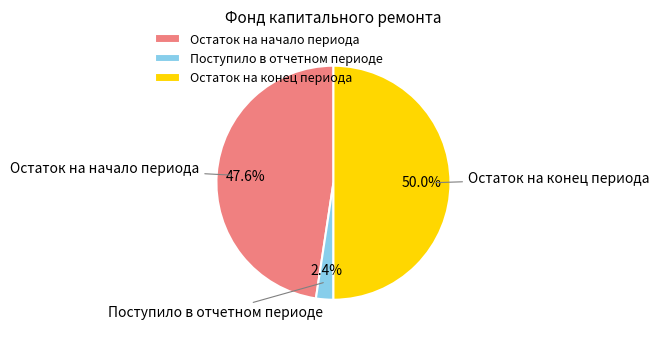

To the nearest percent, what is the difference between the largest and smallest slice percentages?

48%